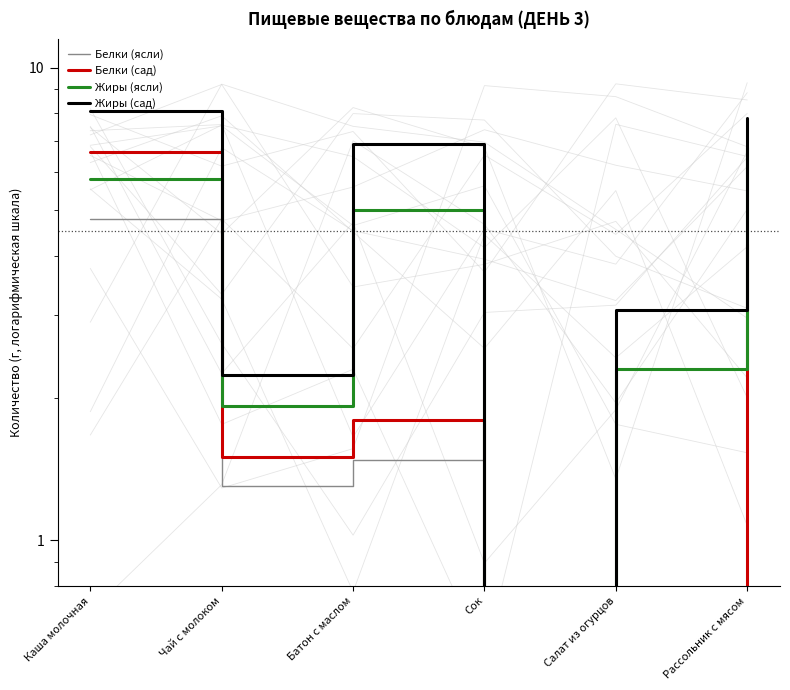

Is it true that Жиры (ясли) equals 5.0 at Батон с маслом?

True